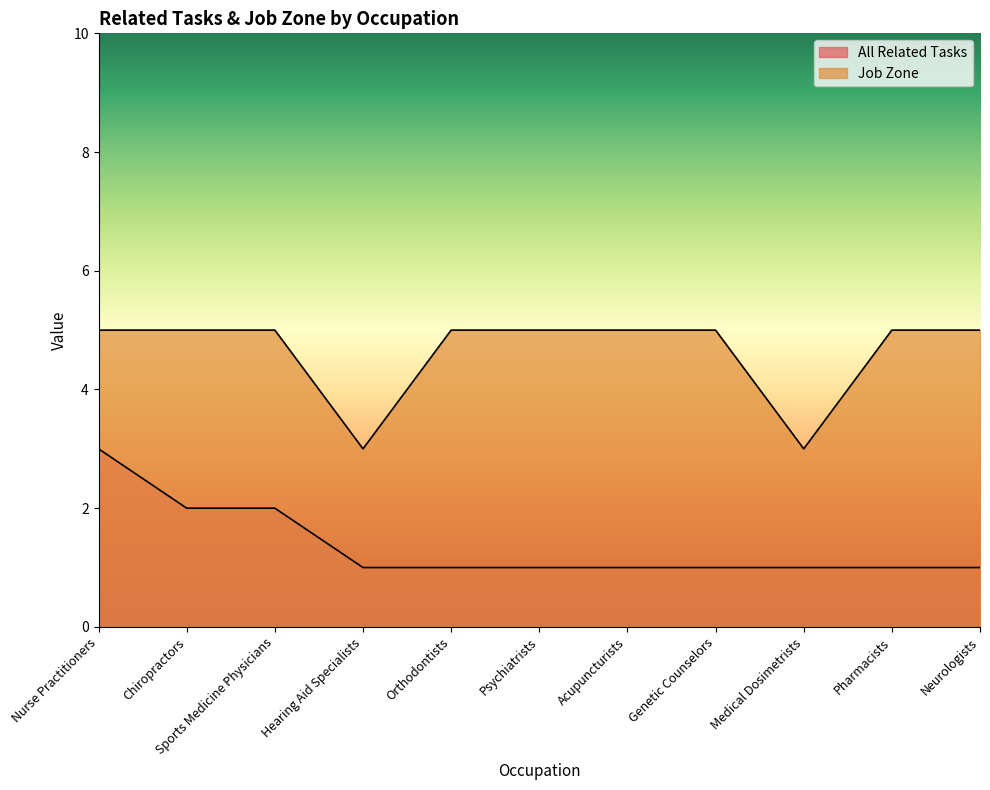

Reading left to right, list all the values displayed in this chart.

All Related Tasks: 3	2	2	1	1	1	1	1	1	1	1
Job Zone: 5	5	5	3	5	5	5	5	3	5	5